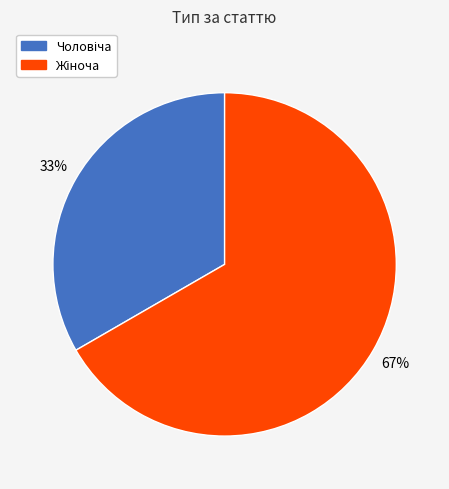

Is there any slice that represents more than half of the pie?

Yes